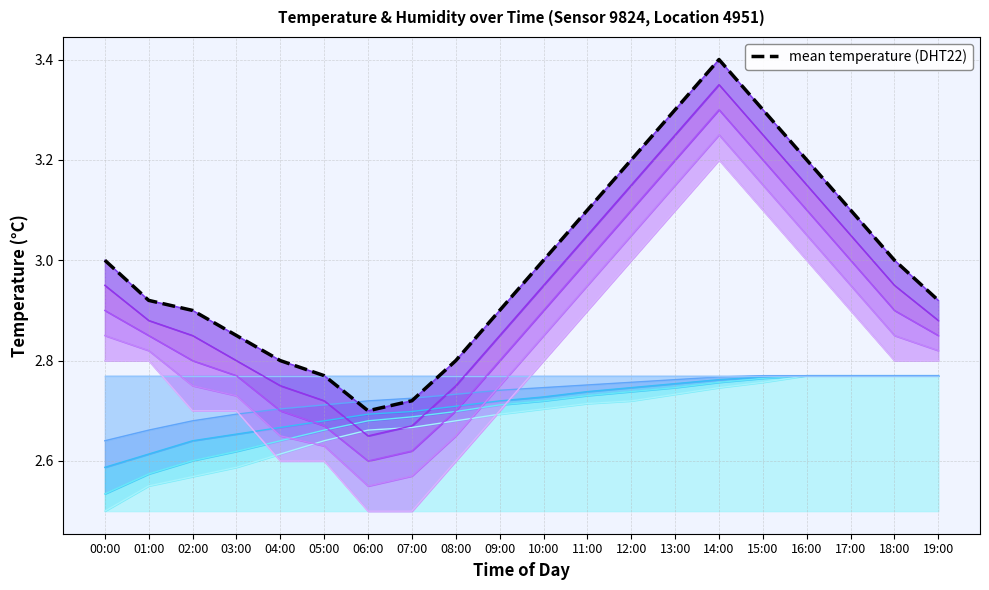

The value at 03:00 is 4.8. True or false?

False